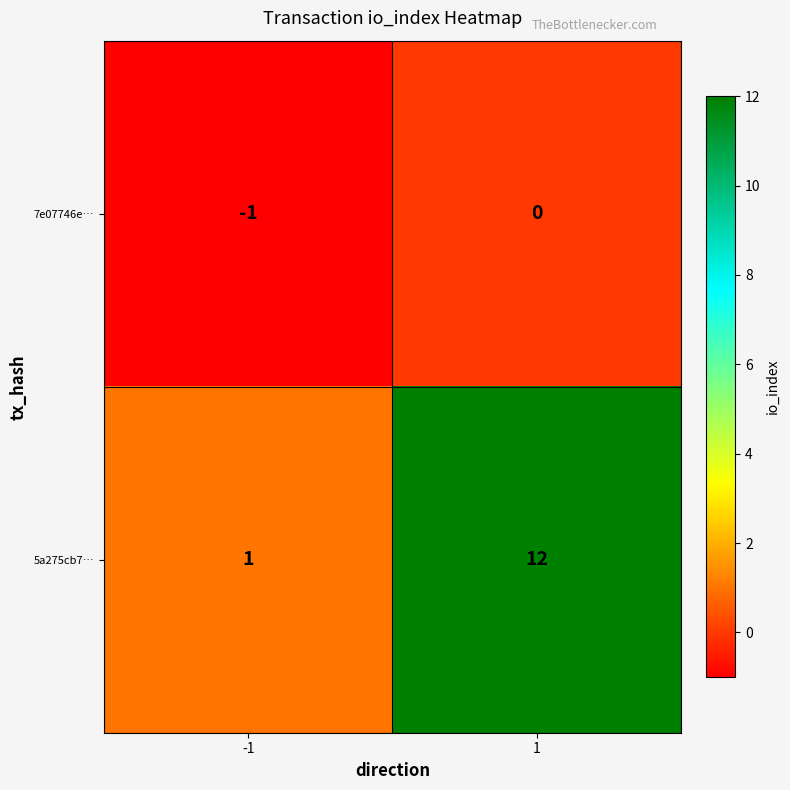

What is the greatest value displayed?

12